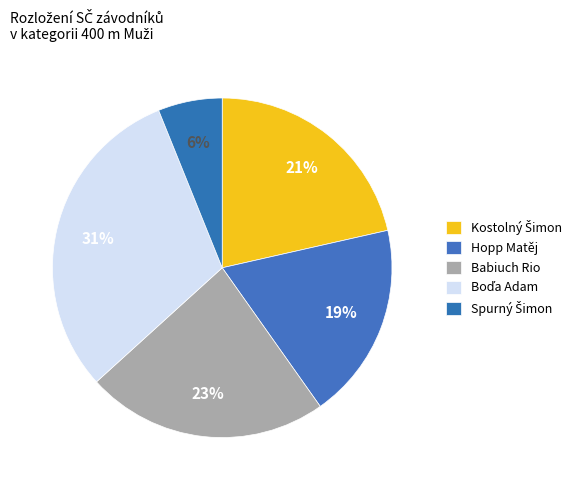

Rank the categories by value from lowest to highest.

Spurný Šimon, Hopp Matěj, Kostolný Šimon, Babiuch Rio, Boďa Adam